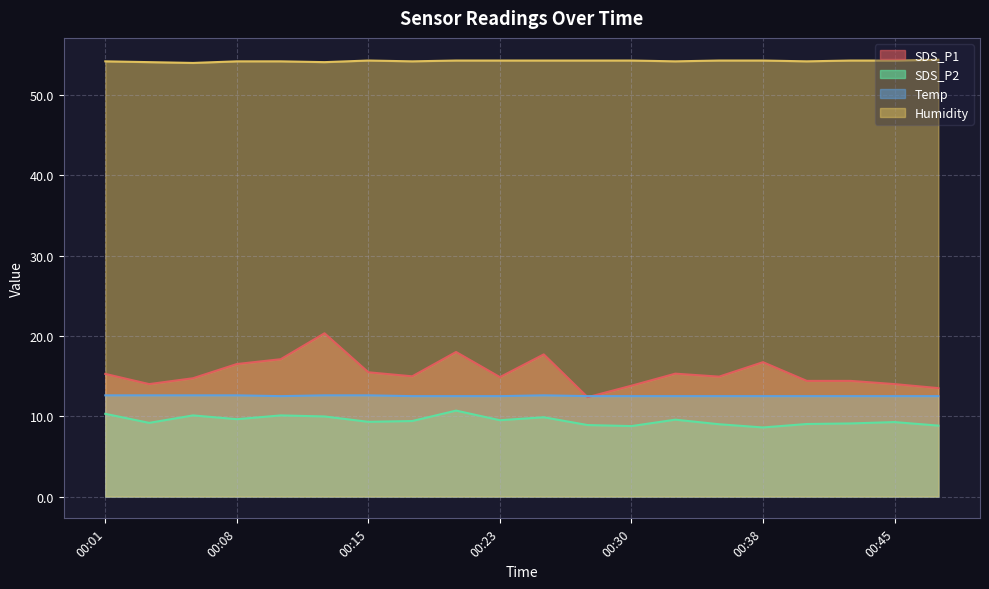

Reading left to right, extract all data points from this chart.

SDS_P1: 15.3	14.0	14.7	16.5	17.1	20.3	15.5	15.0	18.0	14.9	17.7	12.4	13.8	15.3	14.9	16.7	14.4	14.4	14.0	13.5
SDS_P2: 10.3	9.2	10.1	9.6	10.1	10.0	9.3	9.4	10.7	9.5	9.9	8.9	8.8	9.6	9.0	8.6	9.0	9.1	9.3	8.8
Temp: 12.6	12.6	12.6	12.6	12.5	12.6	12.6	12.5	12.5	12.5	12.6	12.5	12.5	12.5	12.5	12.5	12.5	12.5	12.5	12.5
Humidity: 54.2	54.1	54.0	54.2	54.2	54.1	54.3	54.2	54.3	54.3	54.3	54.3	54.3	54.2	54.3	54.3	54.2	54.3	54.3	54.4